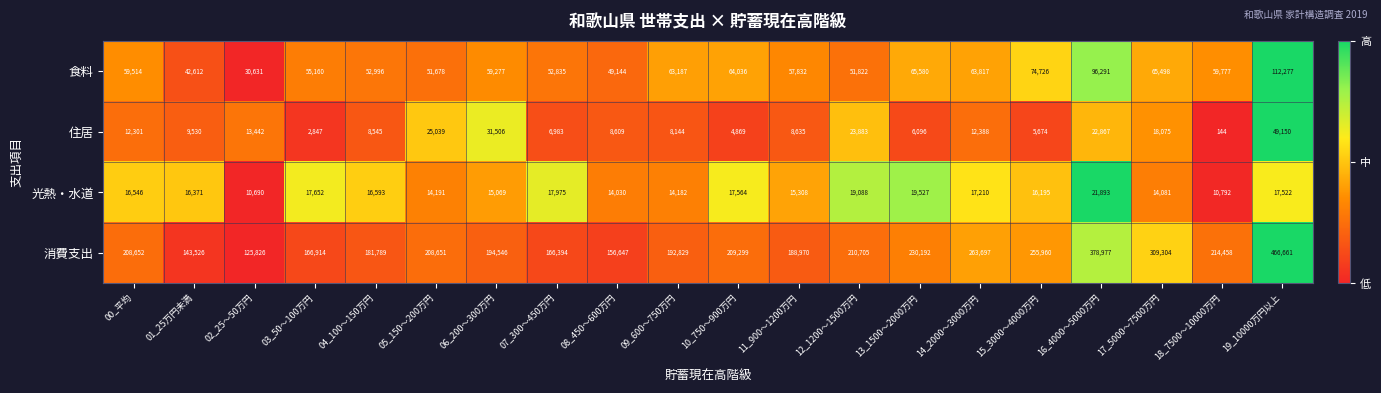

Is the value of 住居 at 12_1200～1500万円 greater than the value of 食料 at 03_50～100万円?

No